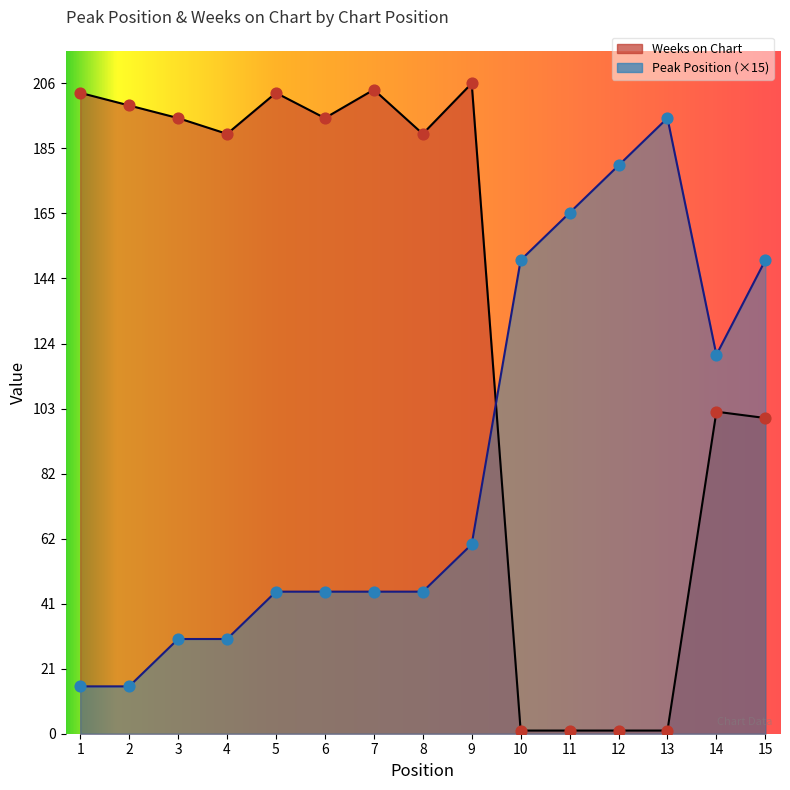

Which series reaches the maximum Y coordinate?

Weeks on Chart